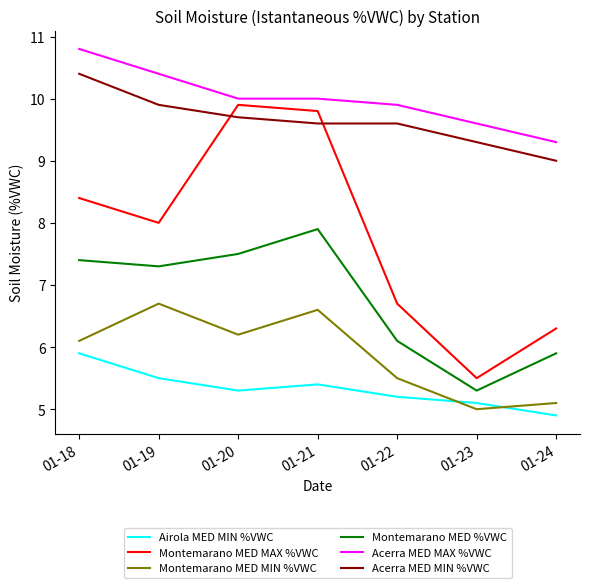

At how many categories does at least one series exceed 8?

7